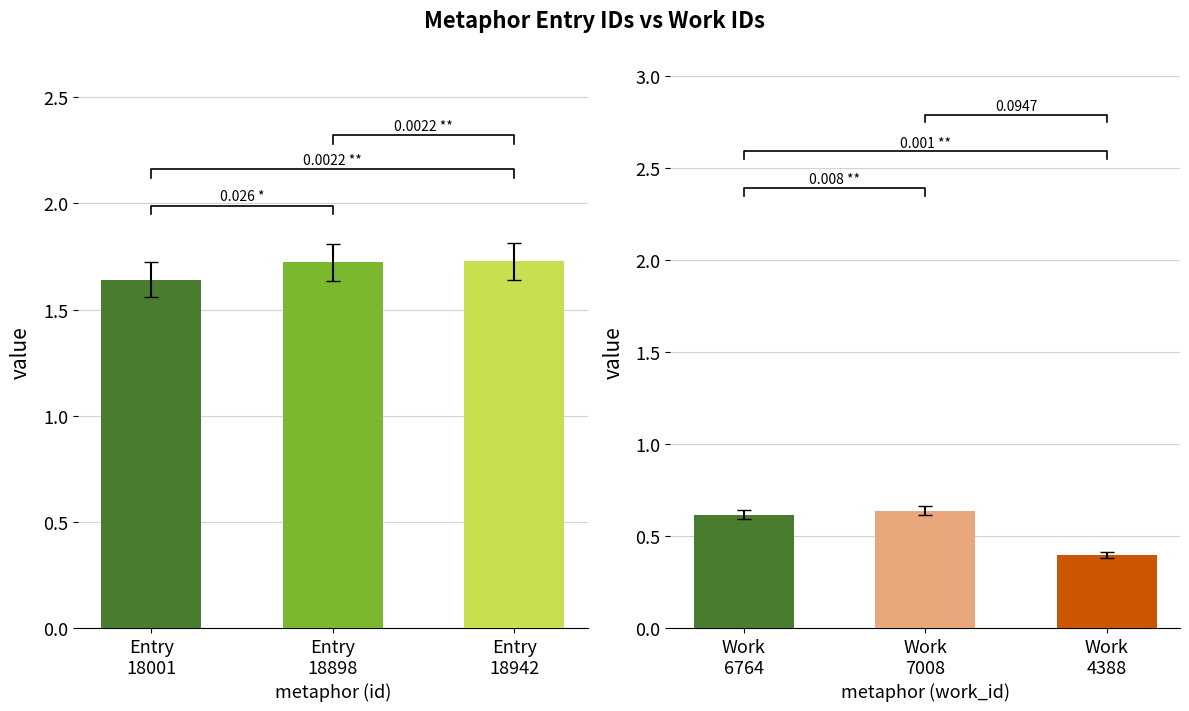

The value of work_id at Work 7008 is 0.6. True or false?

True